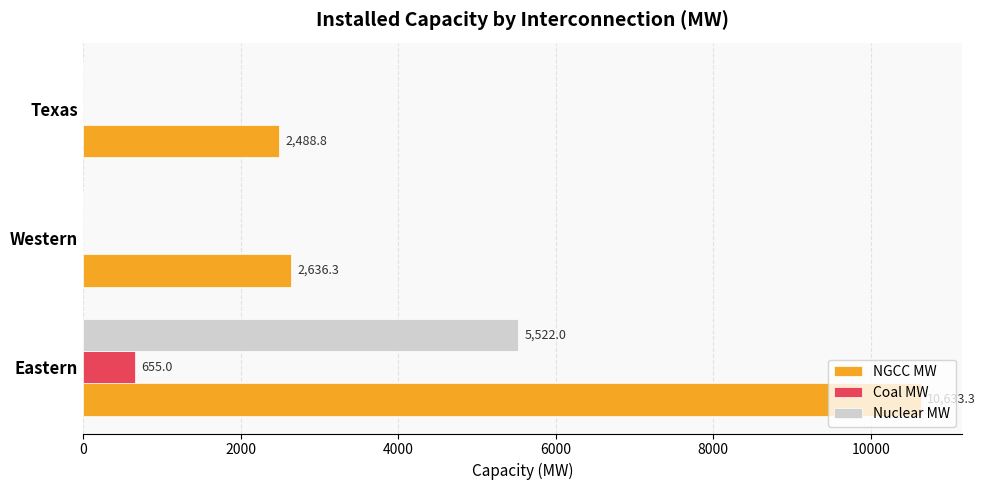

Is the value of NGCC MW at Eastern greater than the value of Nuclear MW at Texas?

Yes